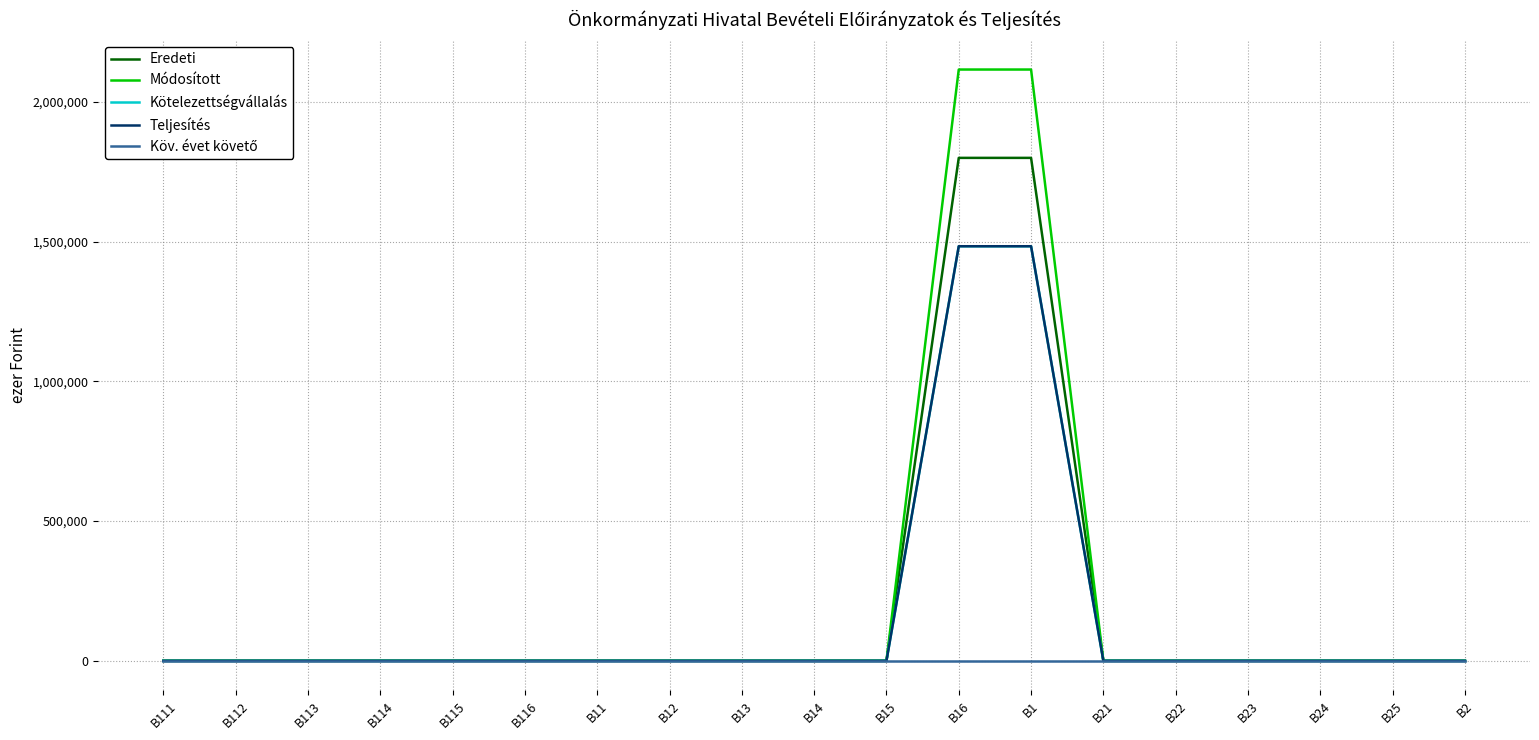

Does the chart display data point markers on the line(s)?

No